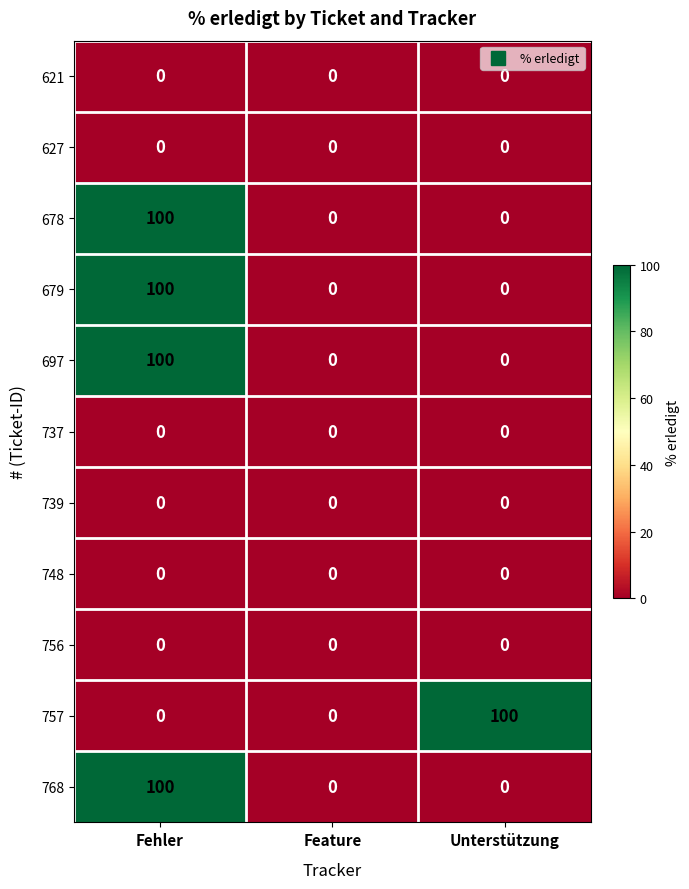

Is it true that 678 equals 0 at Unterstützung?

True